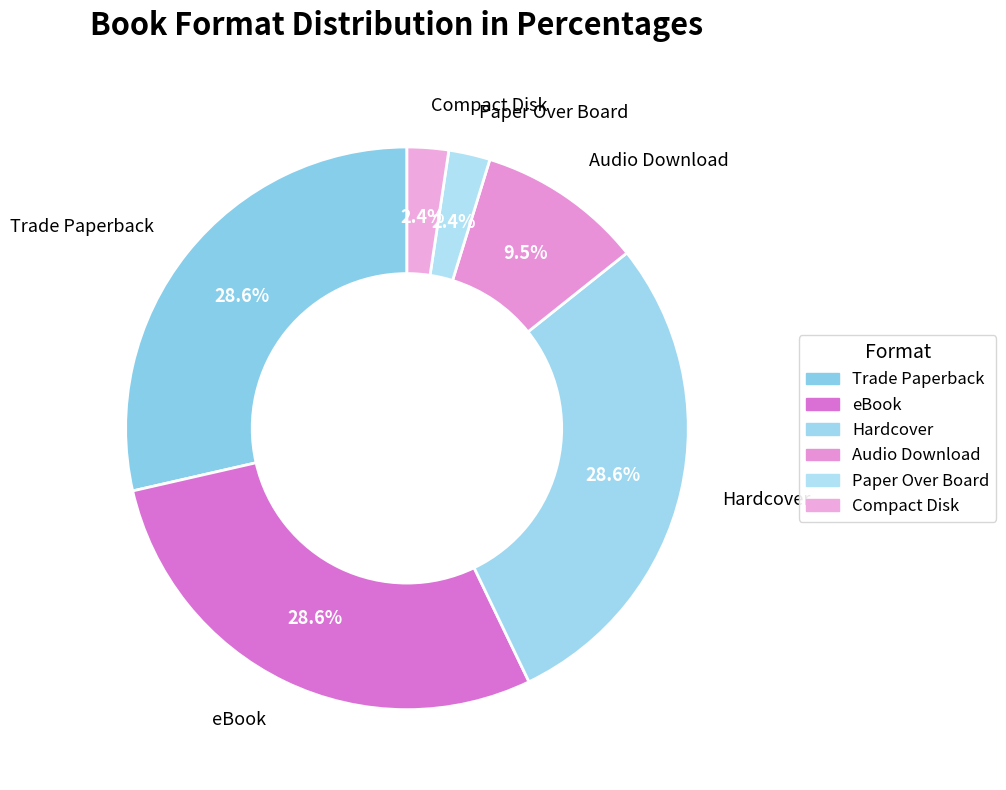

Do Audio Download and Trade Paperback together represent more than half of the pie?

No